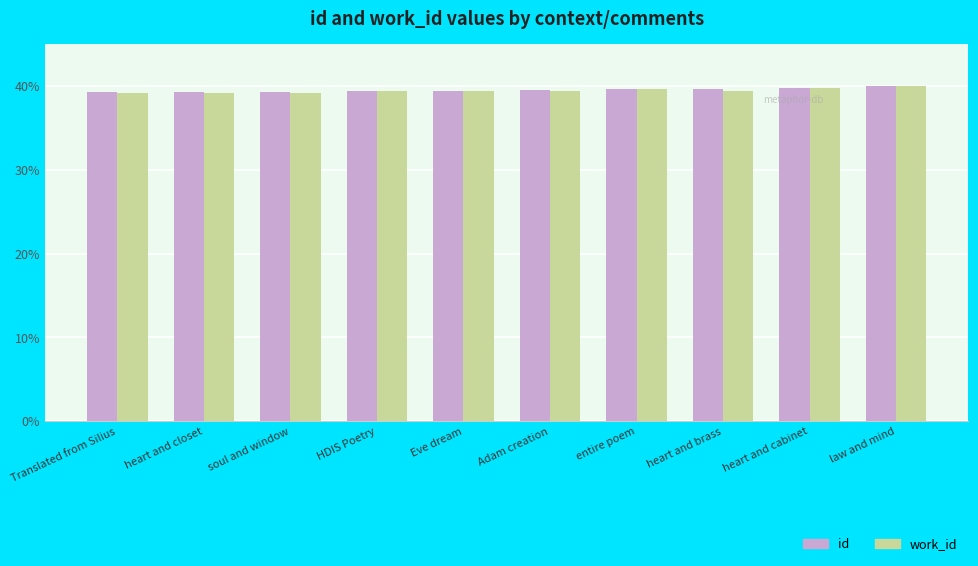

What is the total value across all series at entire poem?

79.2